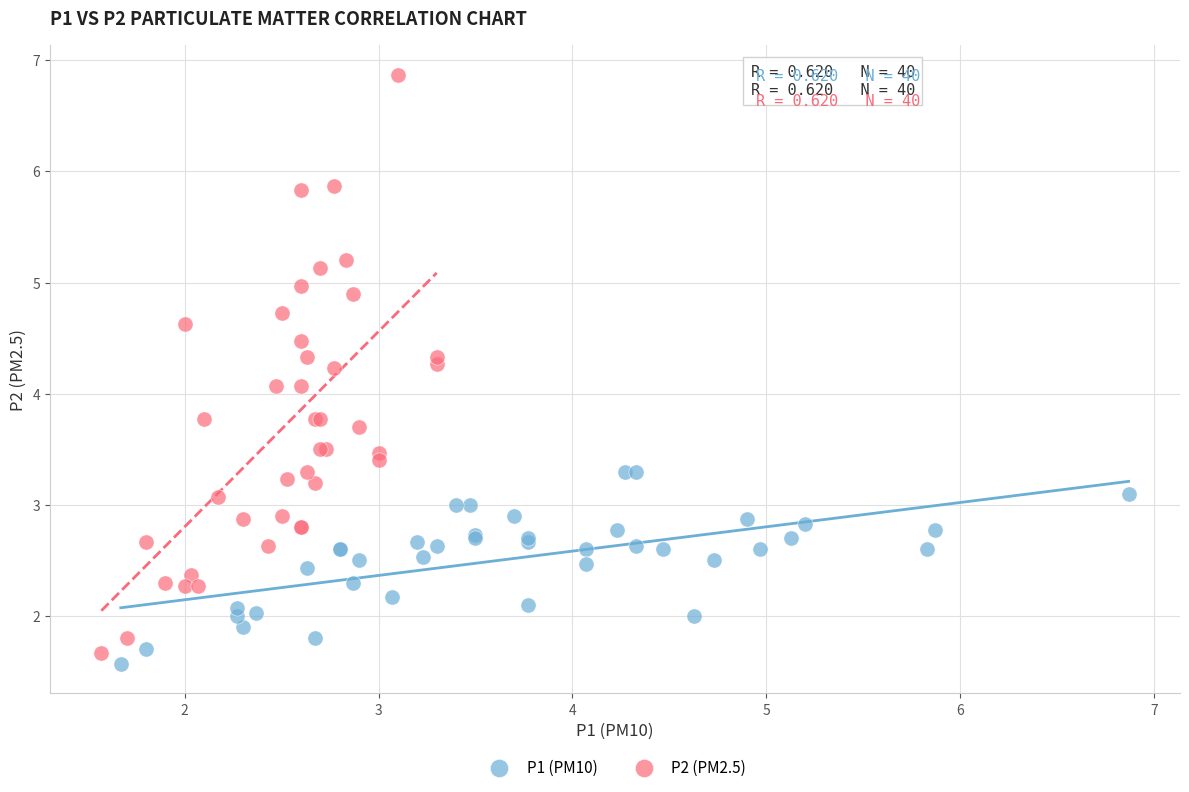

Which series has the largest Y range (max minus min)?

P2 (PM2.5)